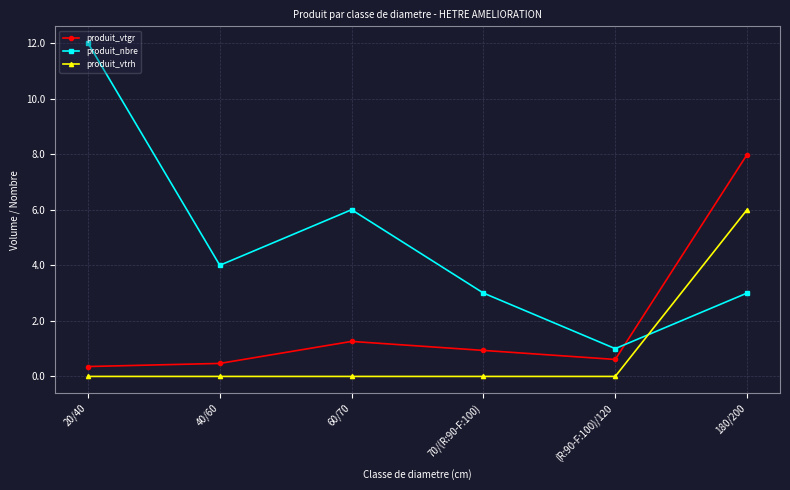

At which label does produit_vtrh reach its peak?

180/200